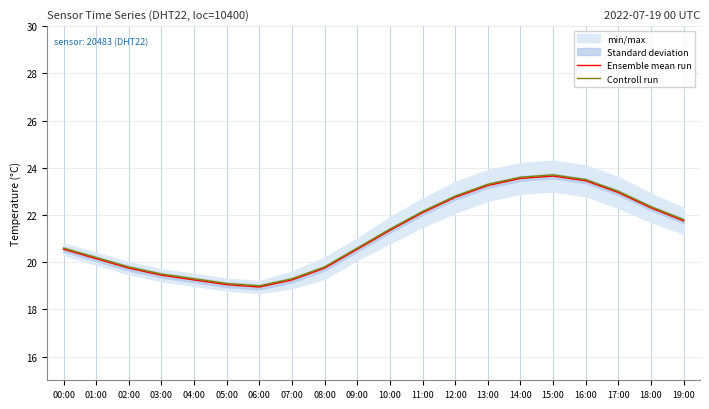

True or false: Ensemble mean run and Controll run cross at least once.

False